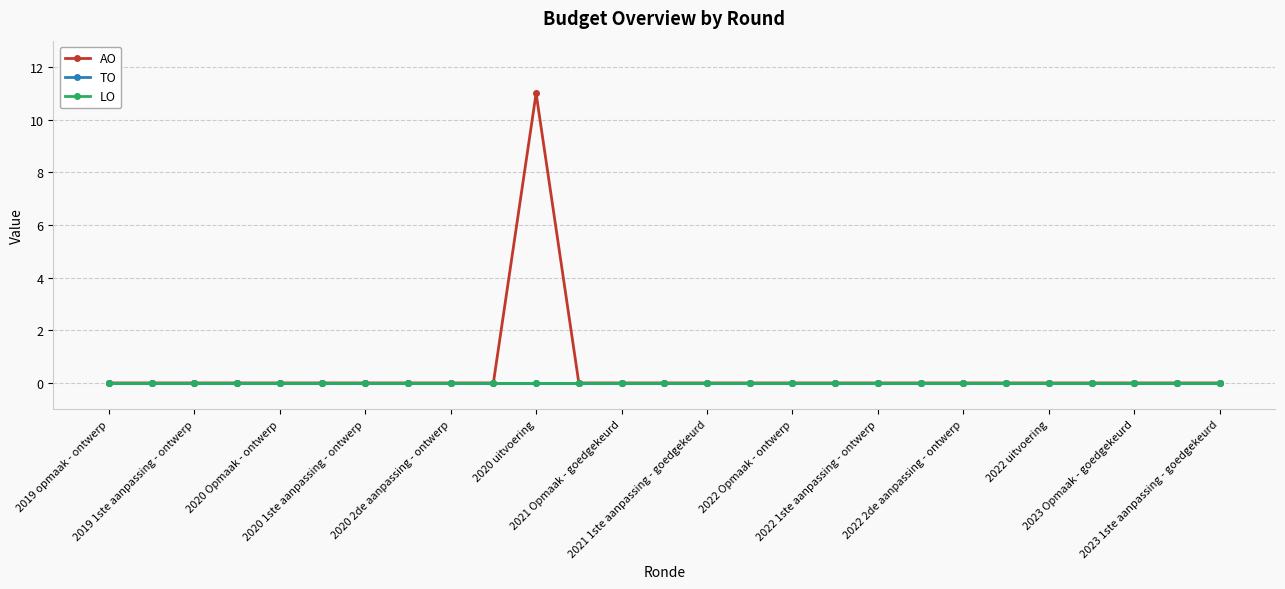

What are all the series names shown in the legend?

AO, TO, LO